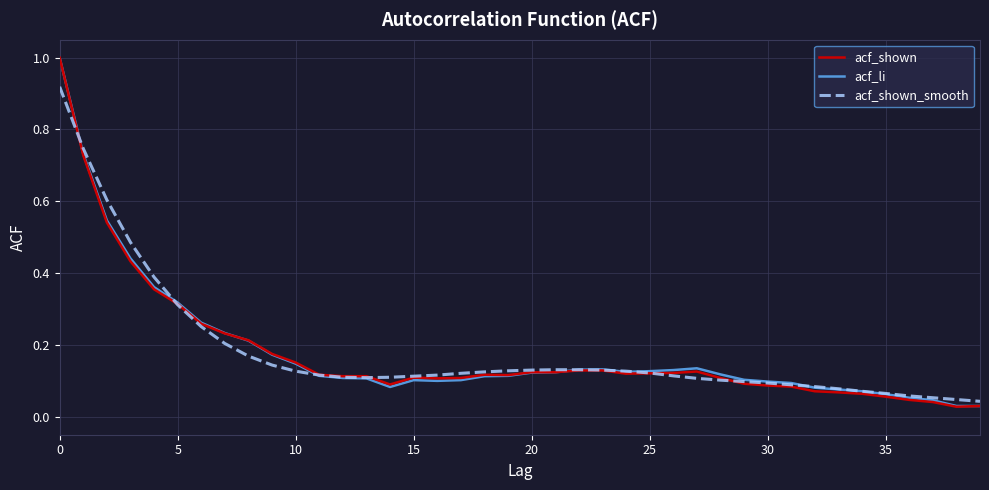

What is the maximum value shown in the chart?

1.0